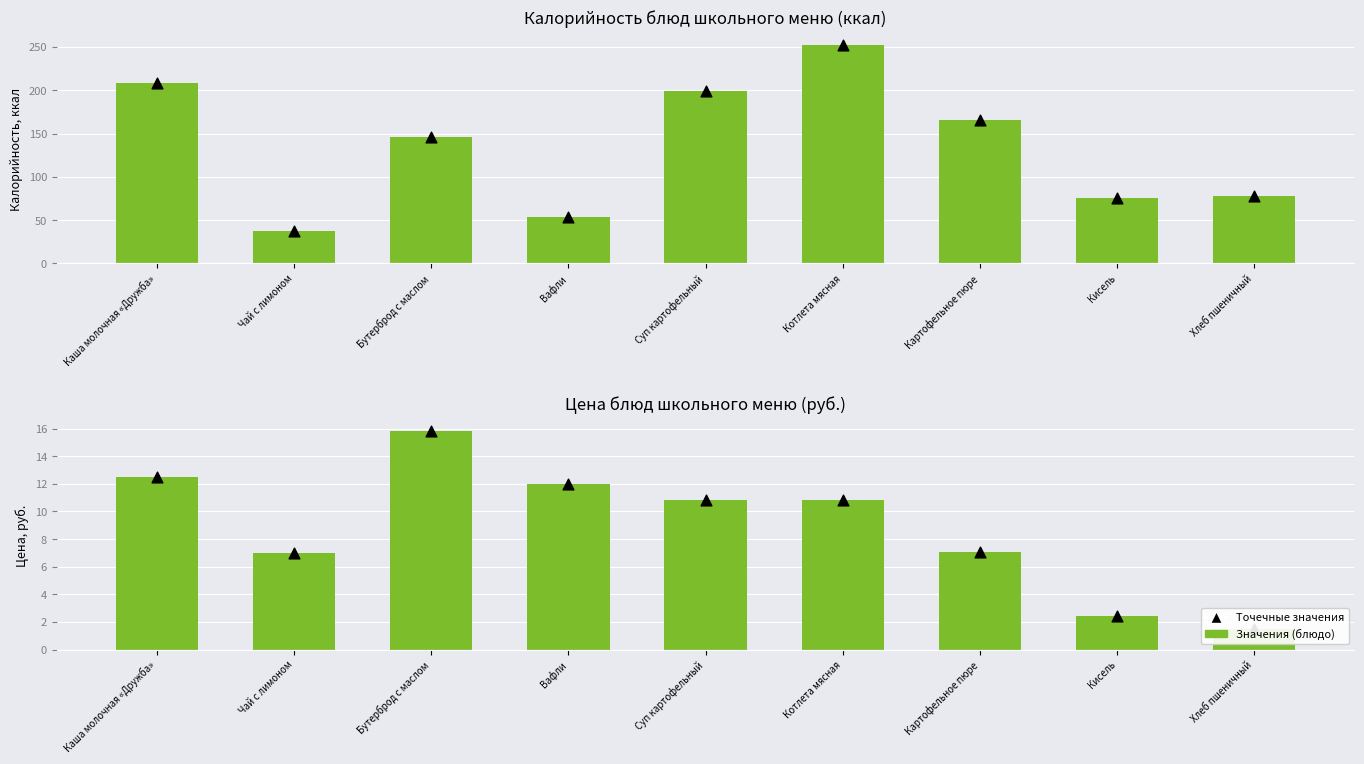

Which series reaches the minimum Y coordinate?

Цена (руб.)